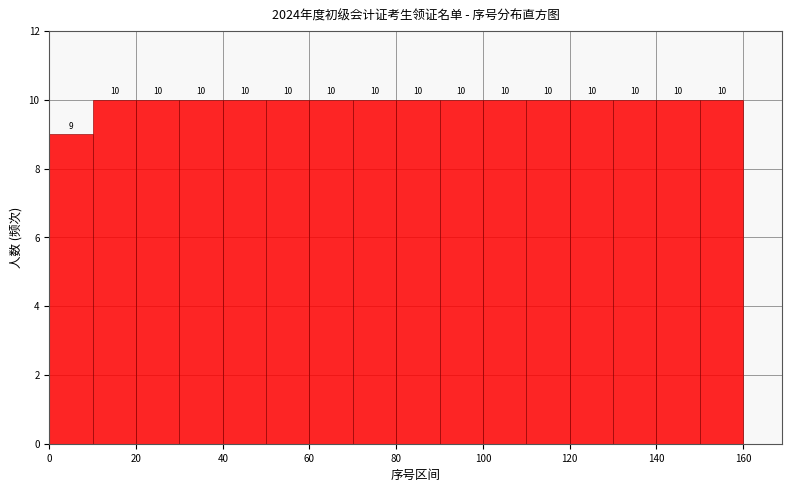

How tall is the bar that spans 60 to 70 on the x-axis?

10